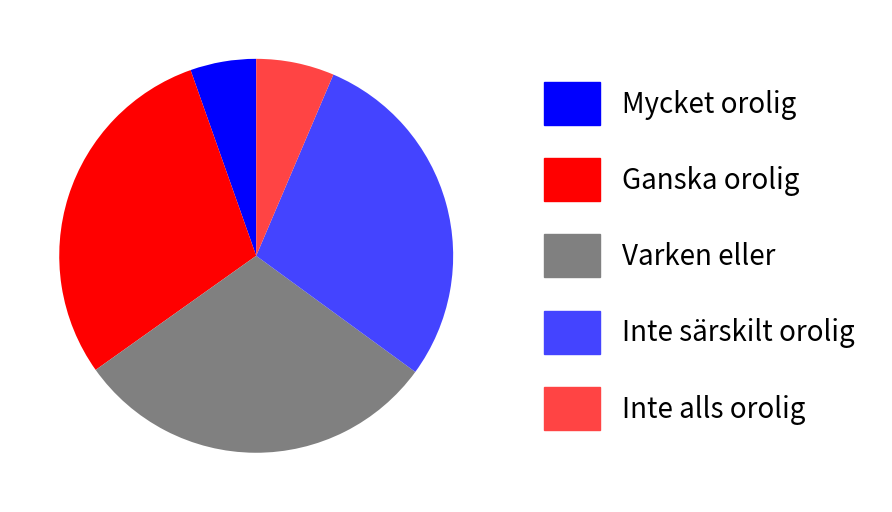

Is it true that Inte särskilt orolig is 19% of the pie?

False